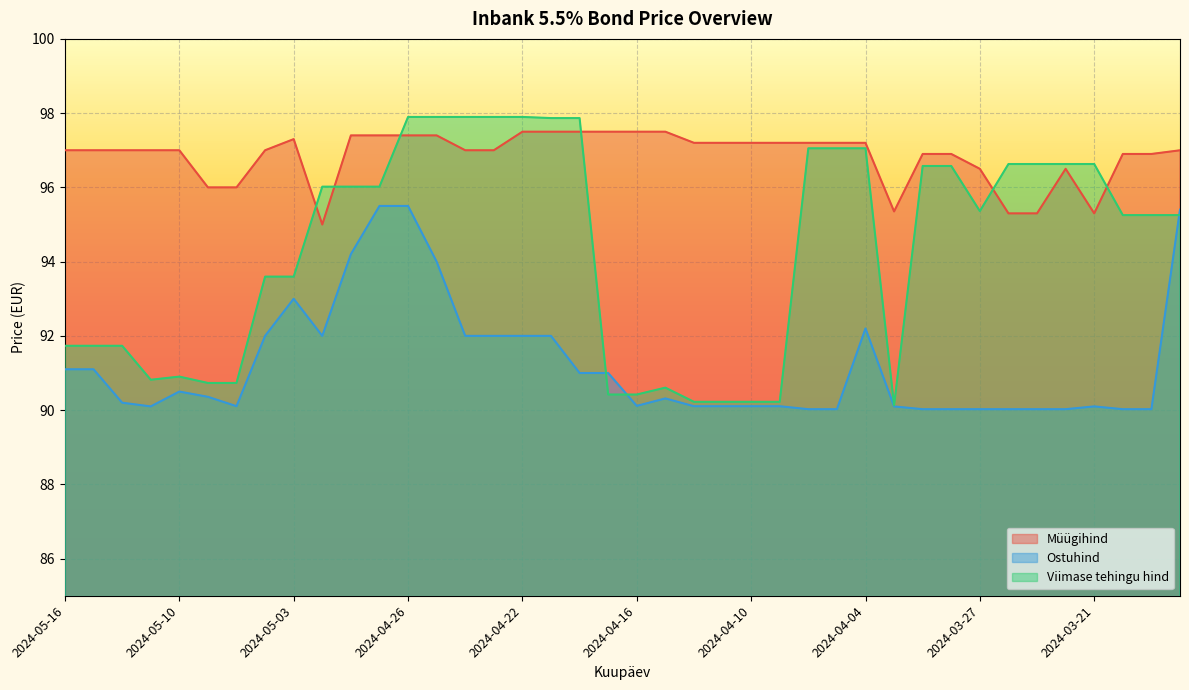

How many distinct data groups are displayed?

3